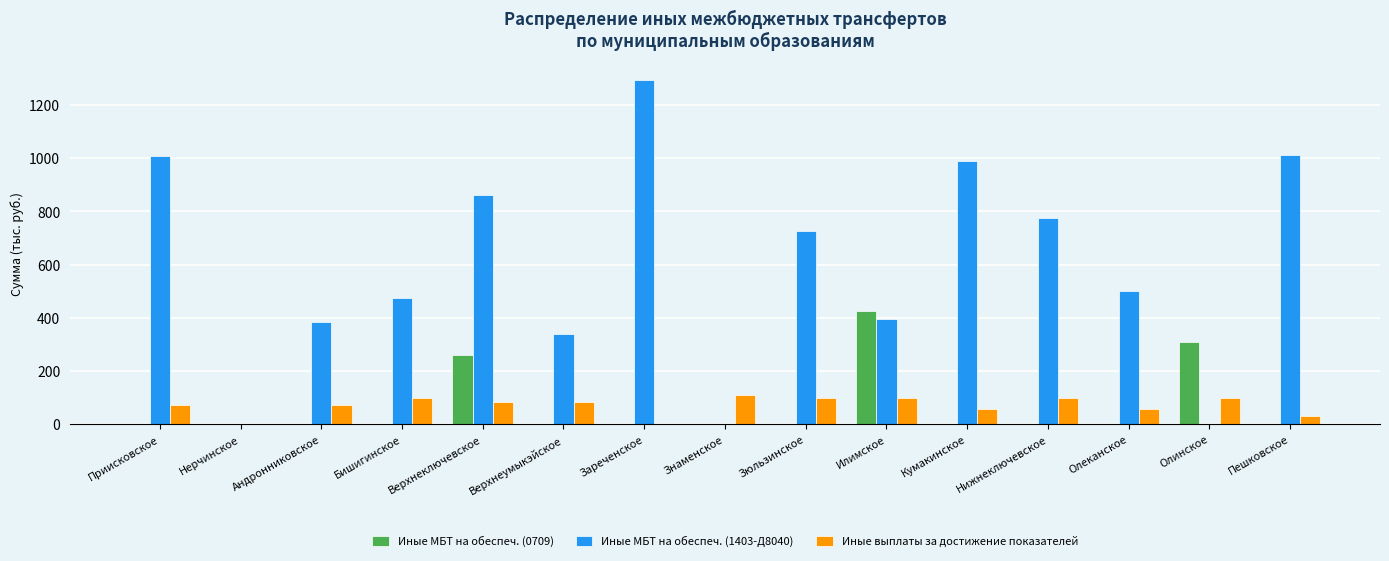

Between Верхнеключевское and Верхнеумыкэйское, which series saw the biggest shift?

Иные МБТ на обеспеч. (1403-Д8040)